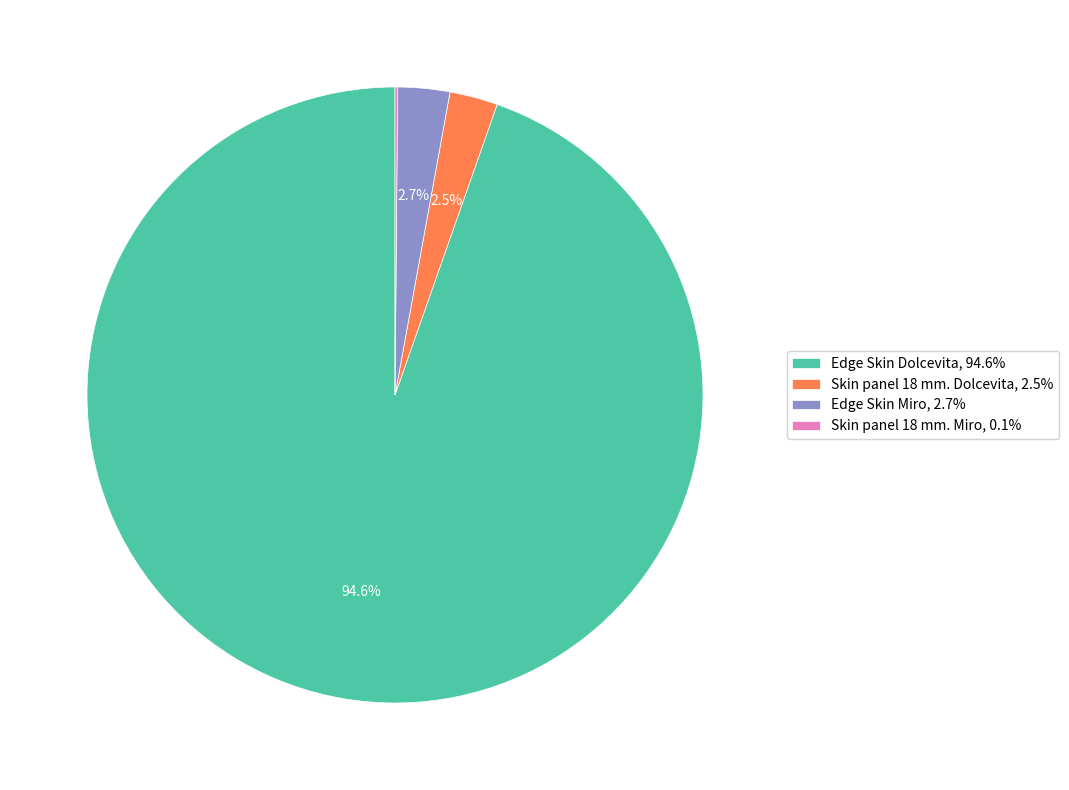

Which has a higher value, Edge Skin Dolcevita, 94.6% or Skin panel 18 mm. Dolcevita, 2.5%?

Edge Skin Dolcevita, 94.6%